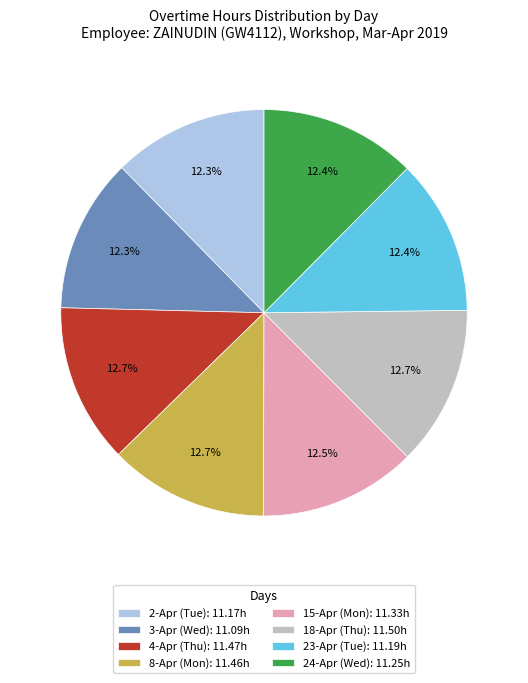

How many slices are in this pie chart?

8